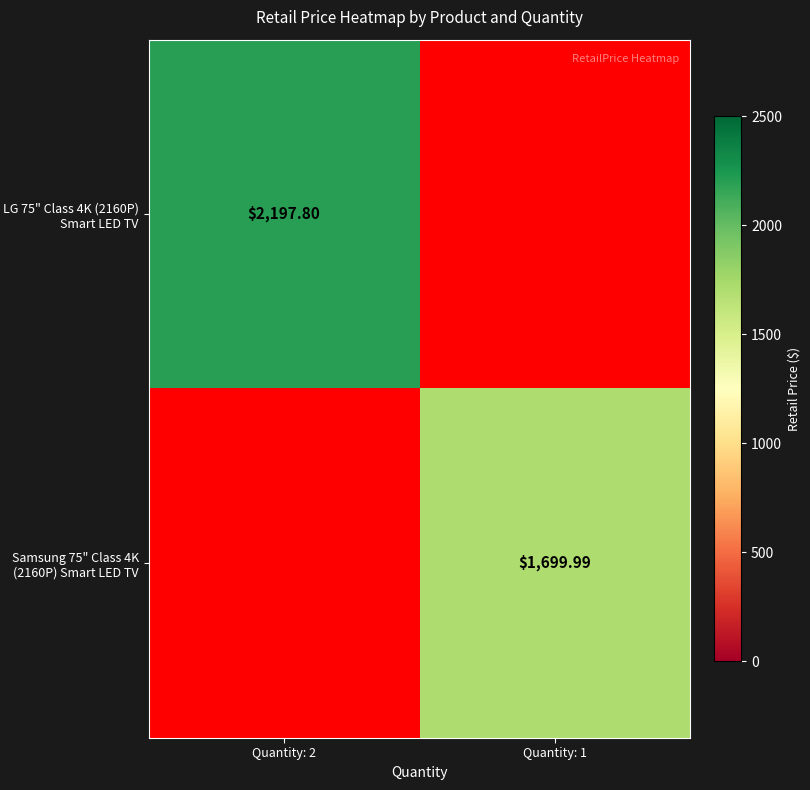

Is the value of LG 75" Class 4K (2160P) Smart LED TV at Quantity: 2 greater than the value of Samsung 75" Class 4K (2160P) Smart LED TV at Quantity: 1?

Yes